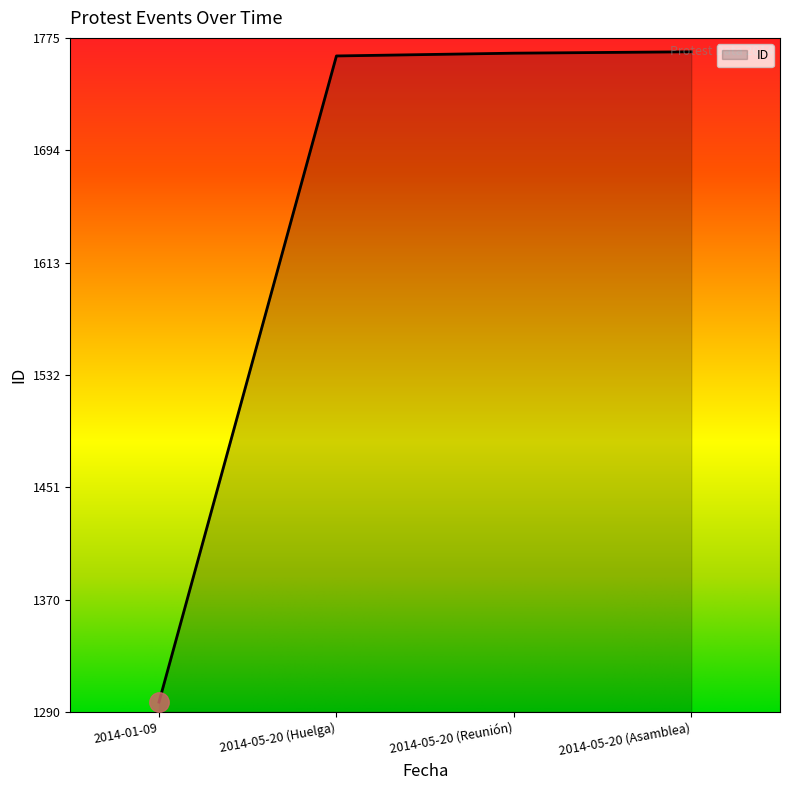

True or false: the data has more than 2 interior local peaks.

False